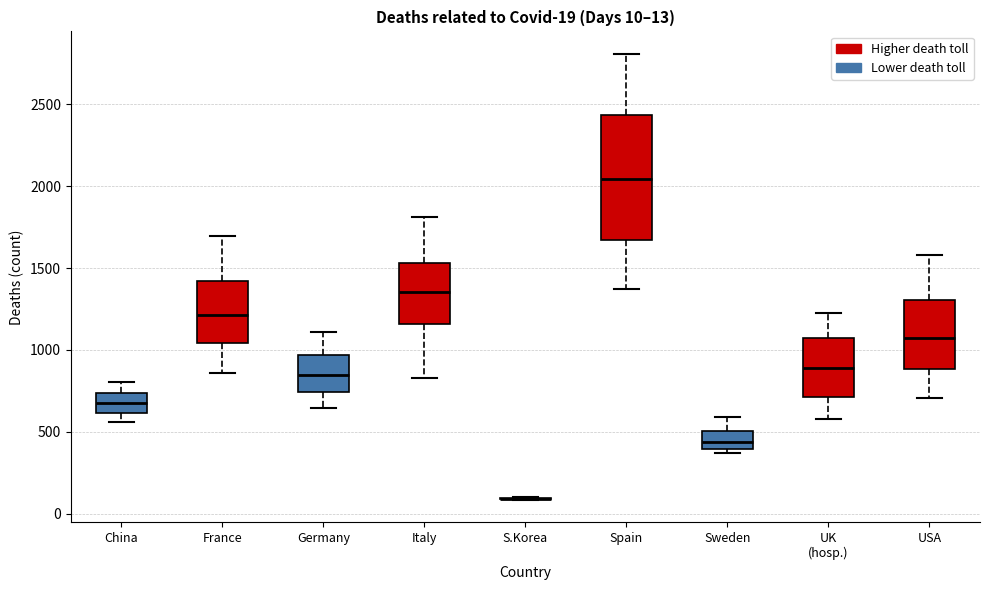

Comparing the boxes themselves (not the whiskers), which one is the tallest?

Spain